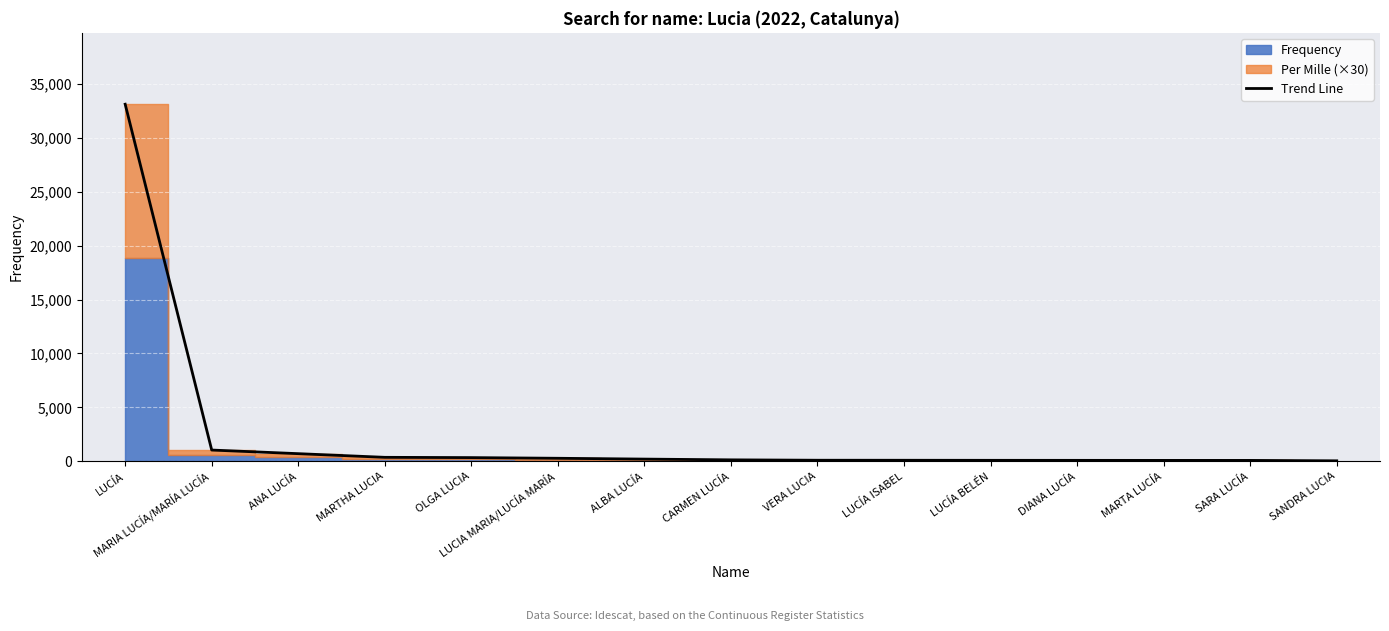

Approximately how many times larger is the value at OLGA LUCIA compared to DIANA LUCÍA?

4.3